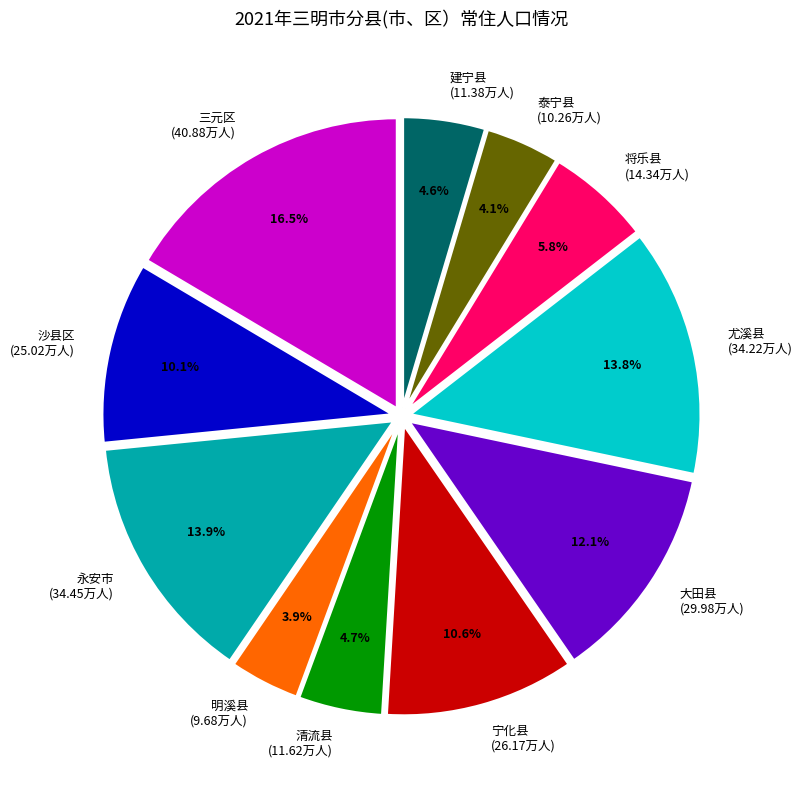

Between 将乐县 and 大田县, which is larger?

大田县